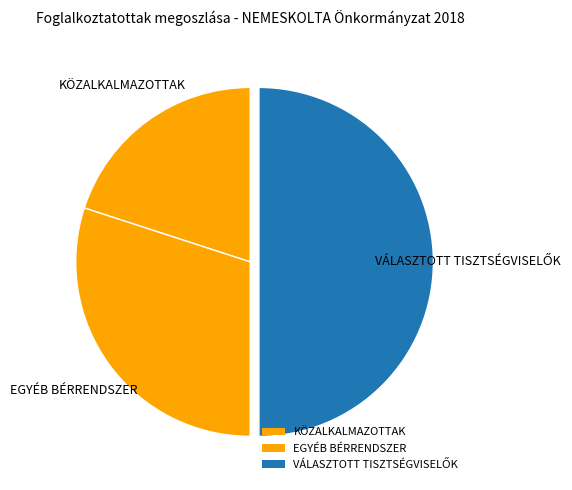

How many segments does this pie chart have?

3